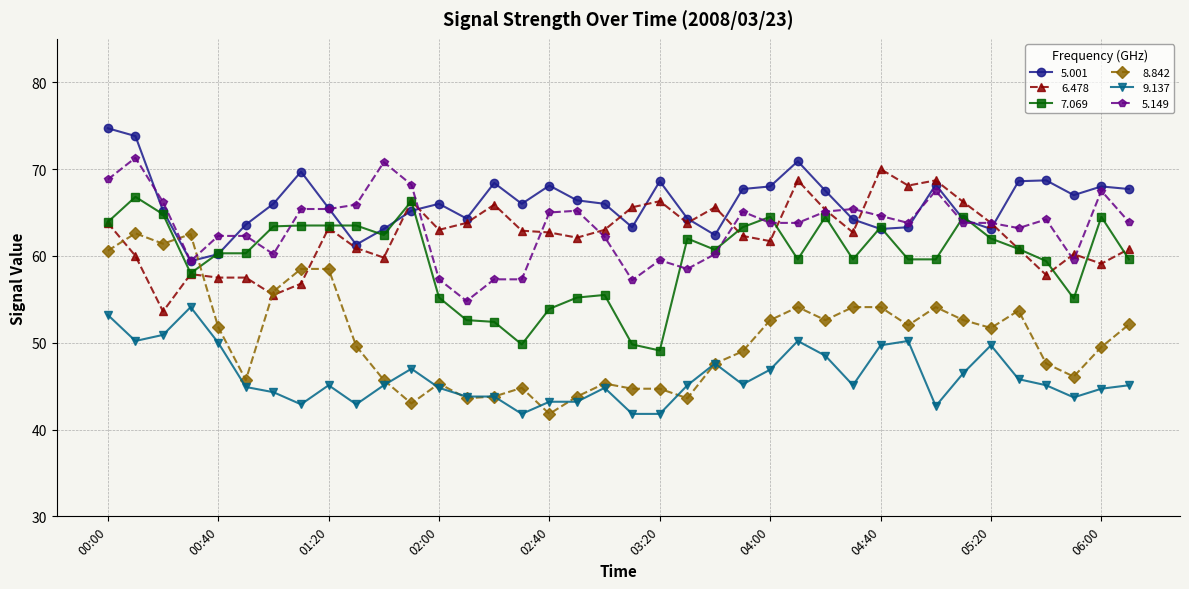

List the series in order of their peak value, highest first.

5.001, 5.149, 6.478, 7.069, 8.842, 9.137